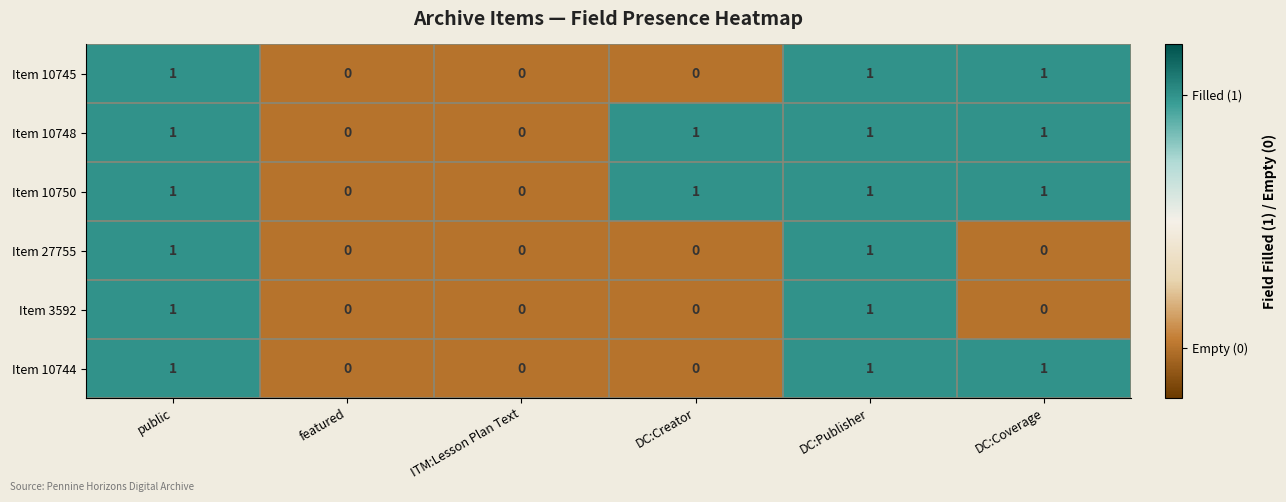

The value of Item 27755 at ITM:Lesson Plan Text is 0. True or false?

True